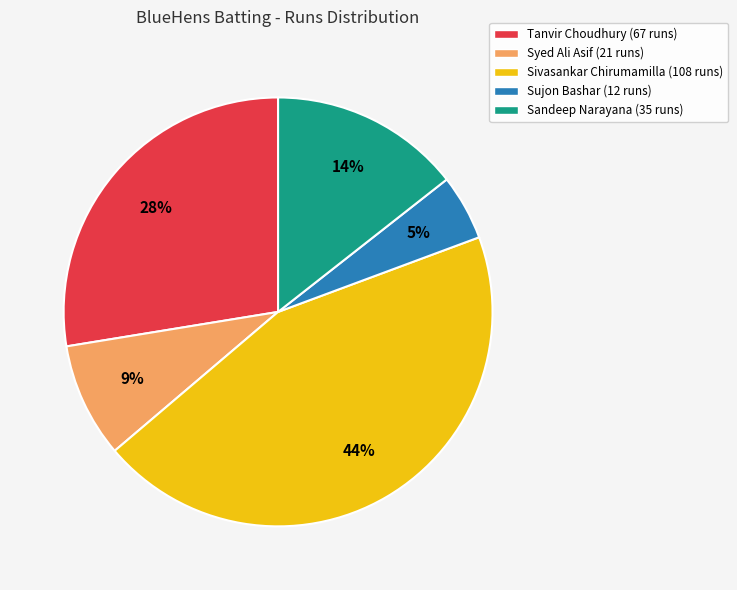

Which has a higher value, Sivasankar Chirumamilla (108 runs) or Tanvir Choudhury (67 runs)?

Sivasankar Chirumamilla (108 runs)